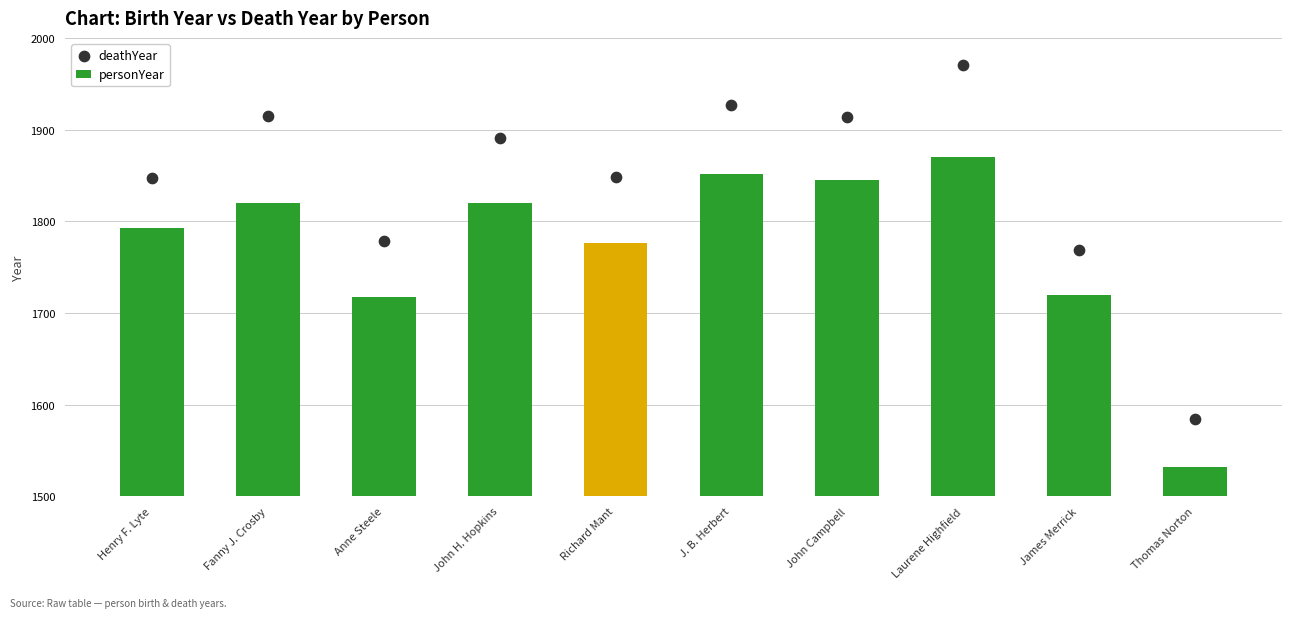

Which series has the largest Y range (max minus min)?

deathYear